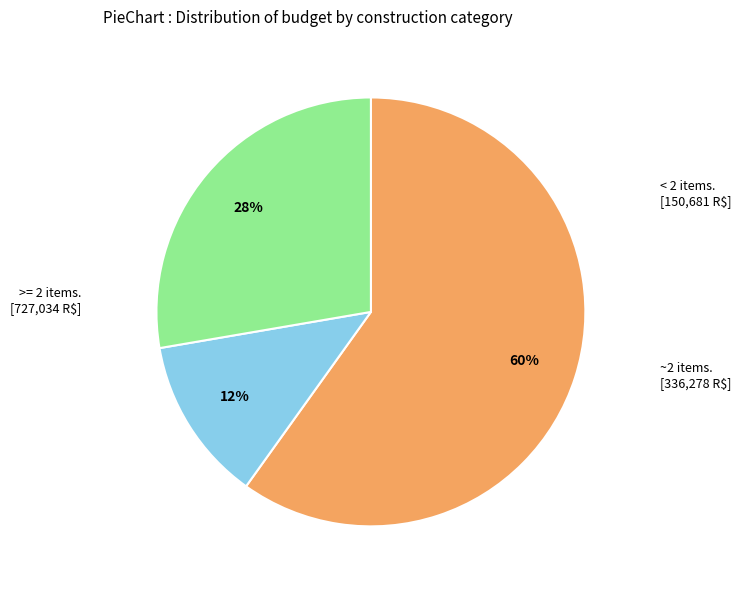

To the nearest percent, what is the average slice percentage?

33%